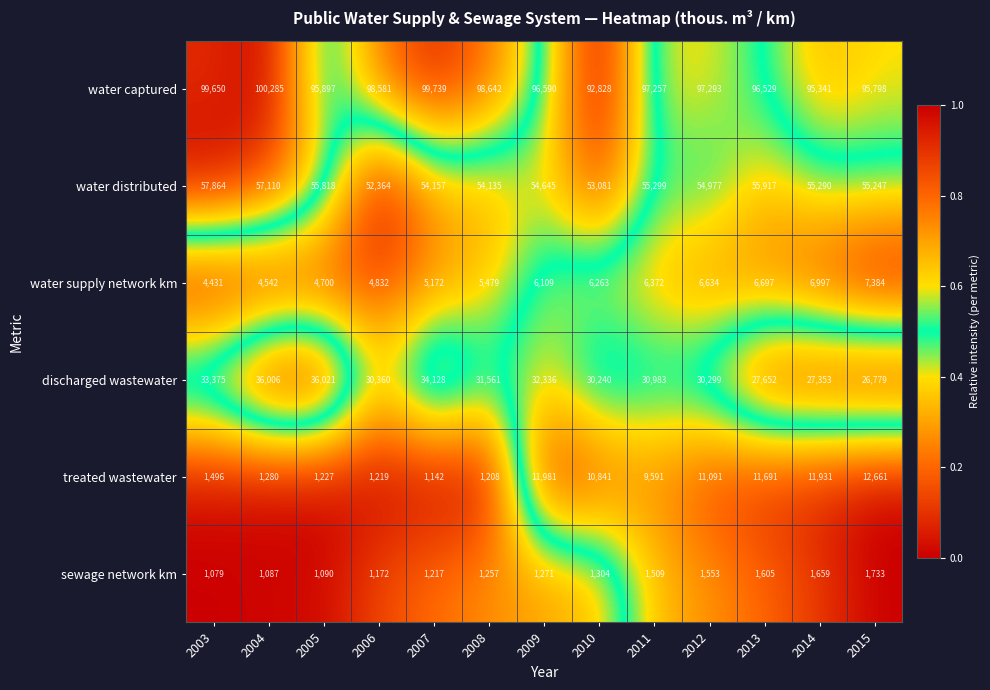

What is the minimum value for discharged wastewater?

26779